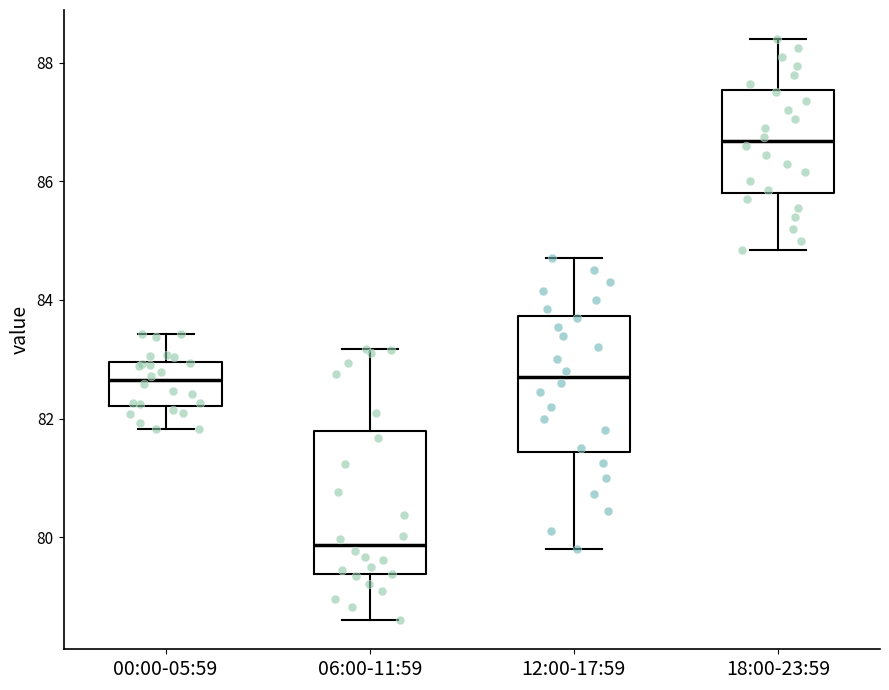

Which box has the highest median line?

18:00-23:59